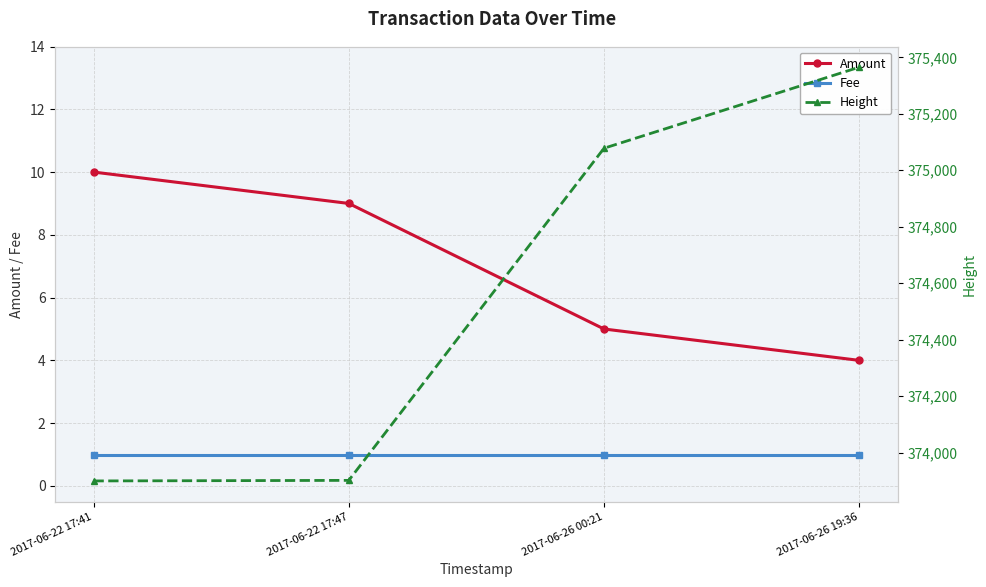

Rank the categories by Amount value from lowest to highest.

2017-06-26 19:36, 2017-06-26 00:21, 2017-06-22 17:47, 2017-06-22 17:41